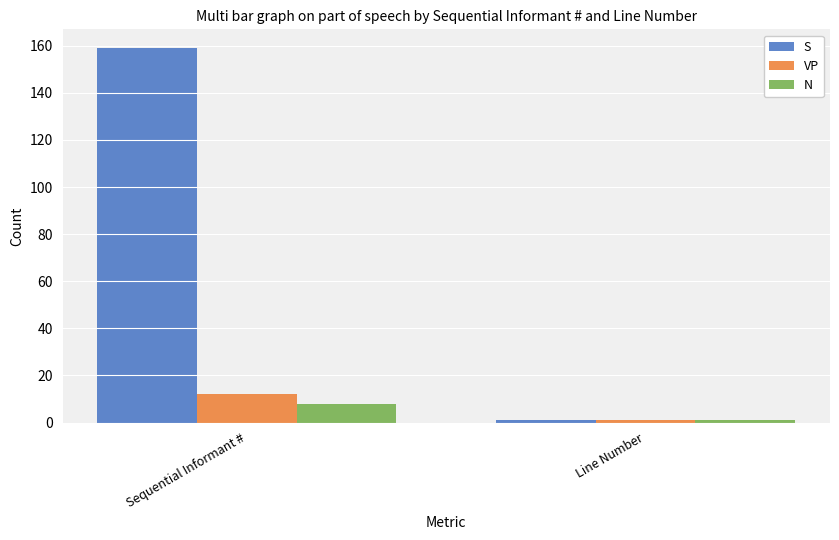

The S series shows 93 at Sequential Informant #. True or false?

False